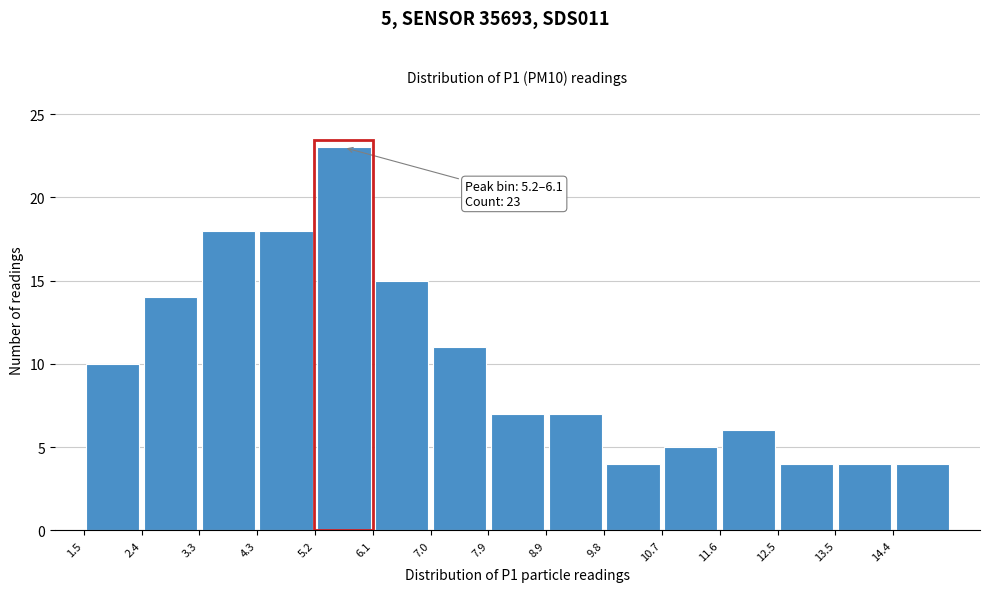

Over which range of the x-axis is the bar tallest?

5.18 to 6.10